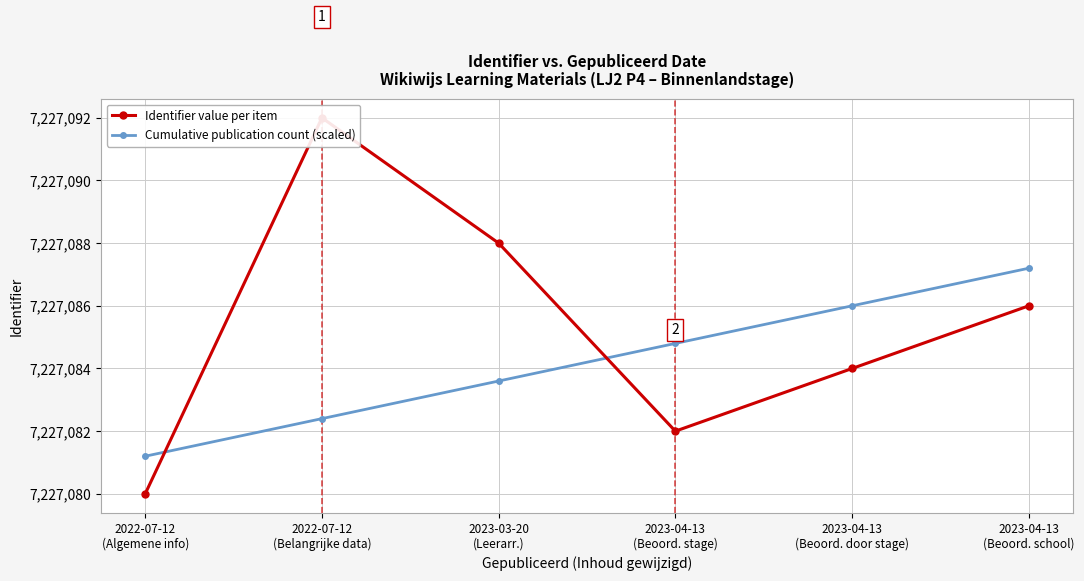

What is the value of the Cumulative publication count (scaled) point at the 3rd from the left?

7227083.6